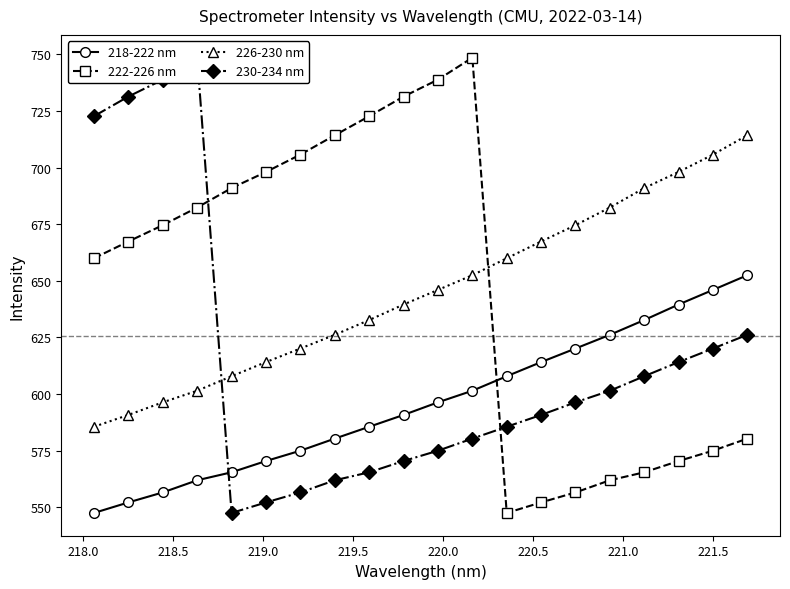

What is the minimum value for 230-234 nm?

547.5